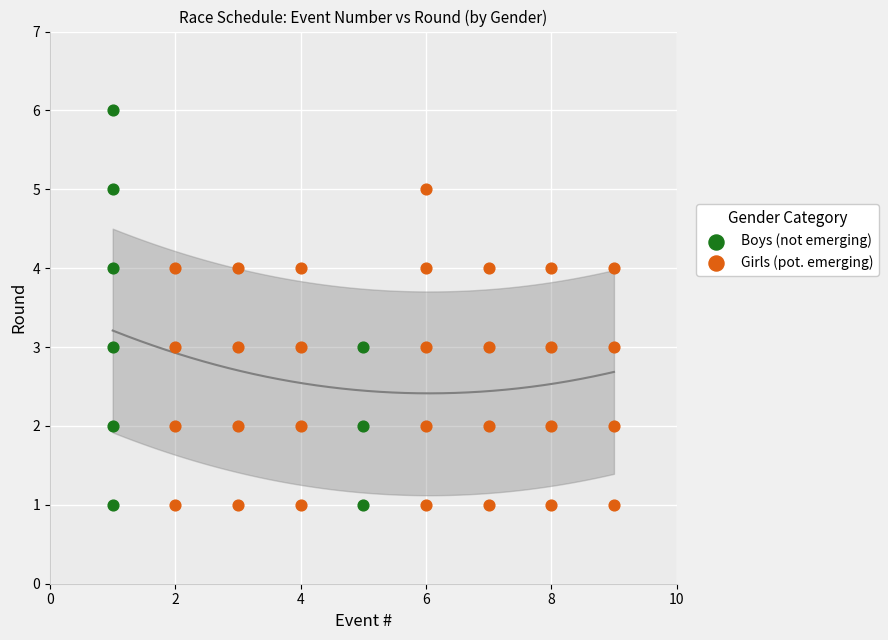

Which series has the largest Y range (max minus min)?

Boys (not emerging)